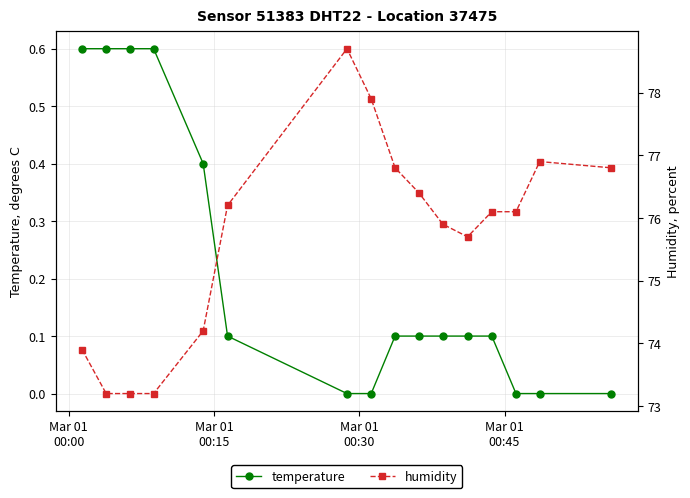

What is the maximum value for temperature?

0.6